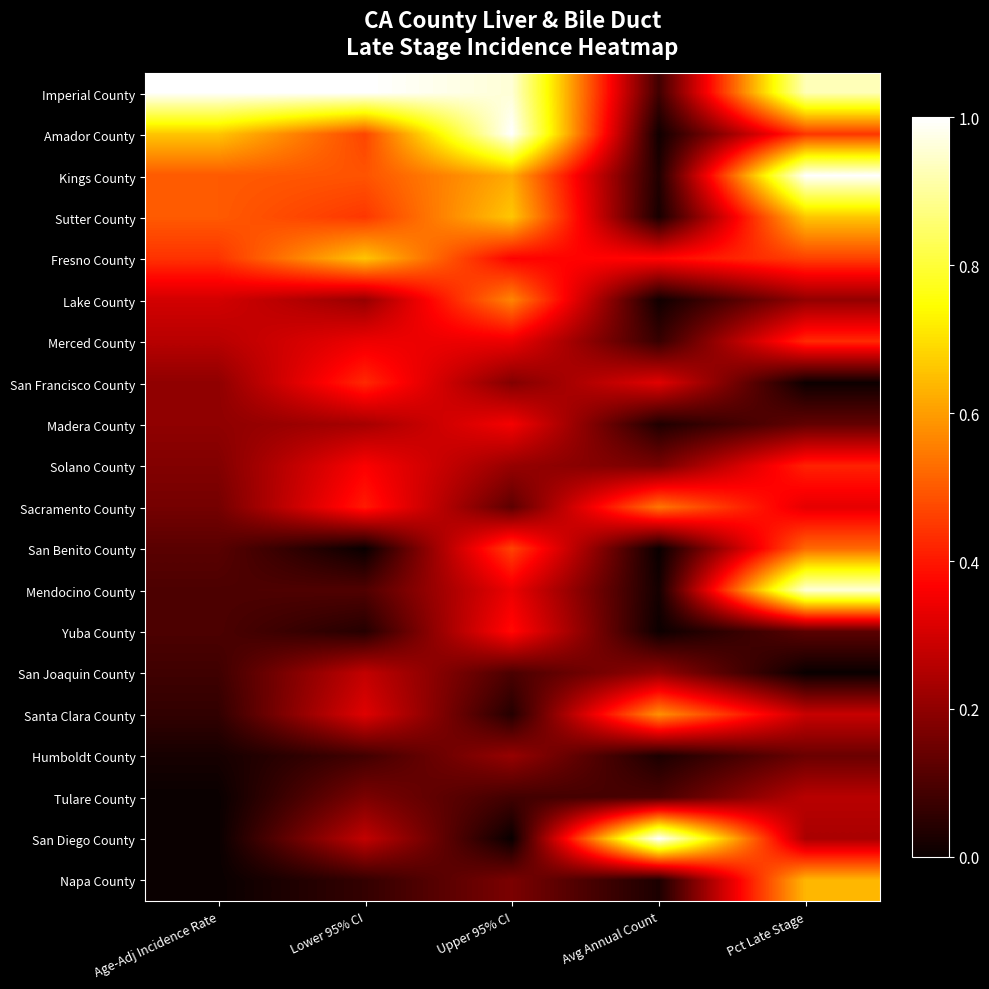

Count the number of data series in this chart.

20